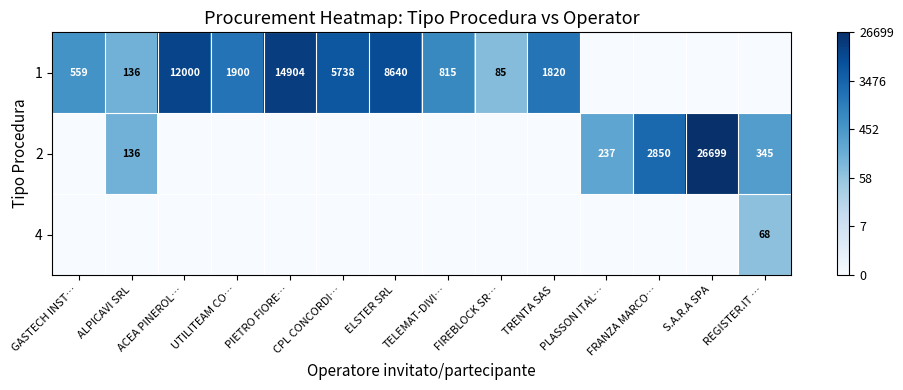

What is the difference between the 1 values at ALPICAVI SRL and CPL CONCORDI…?

5602